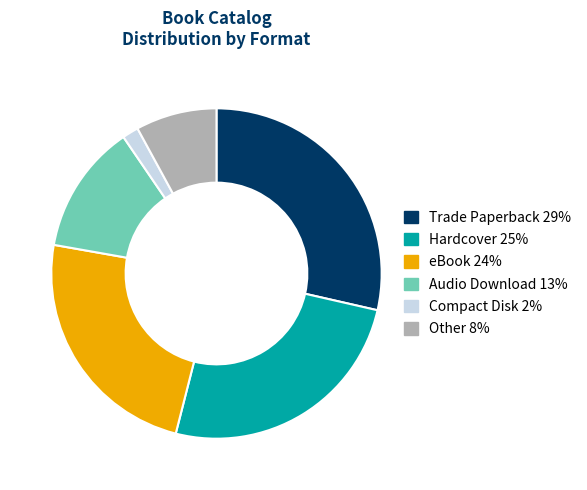

Rank the categories by value from highest to lowest.

Trade Paperback, Hardcover, eBook, Audio Download, Other, Compact Disk